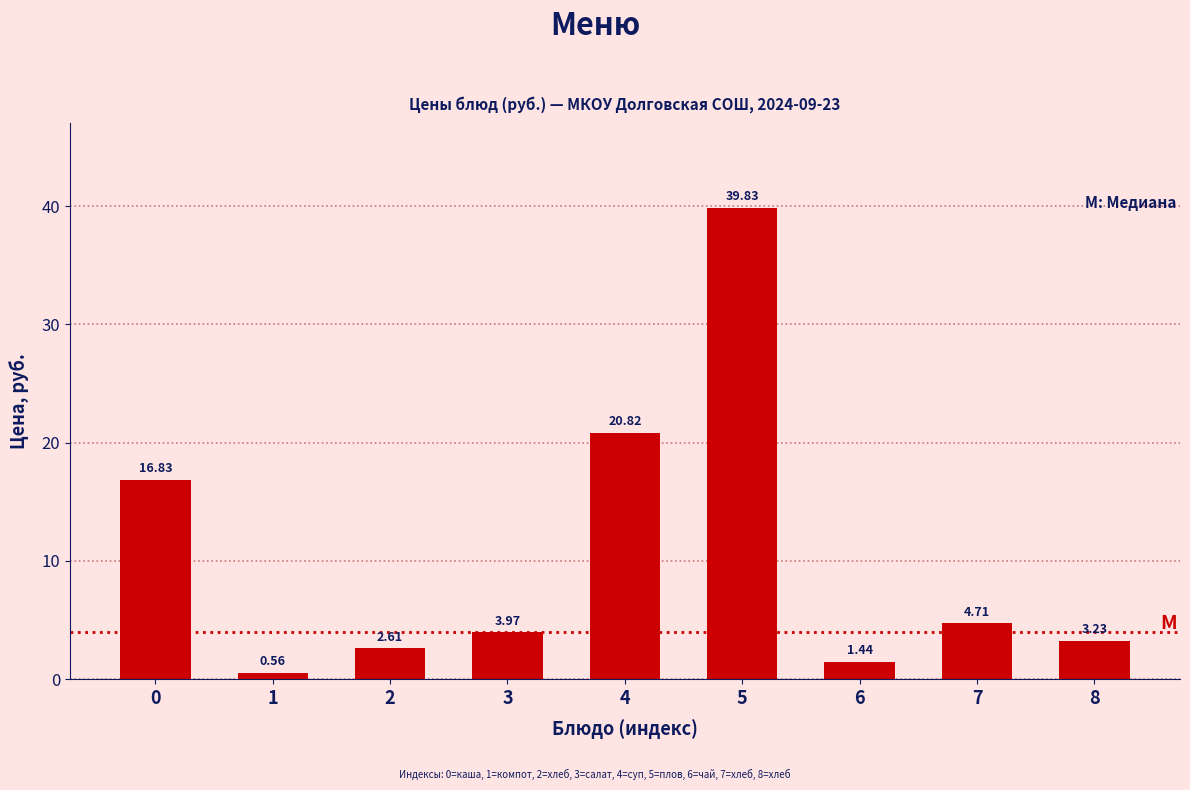

What is the difference between the maximum and minimum values?

39.3